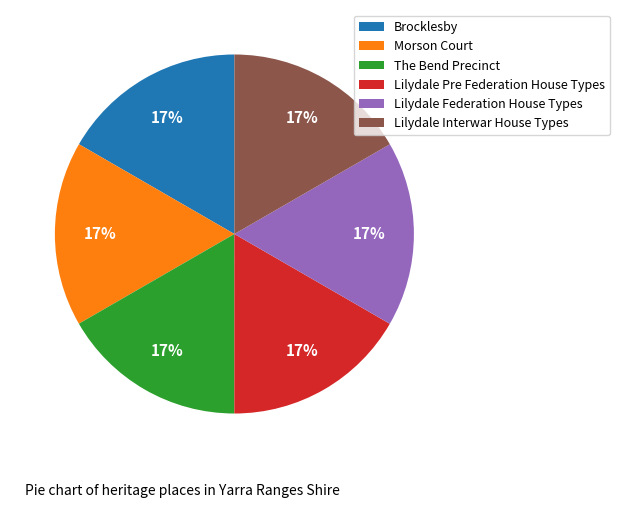

Is it true that Lilydale Pre Federation House Types is 17% of the pie?

True